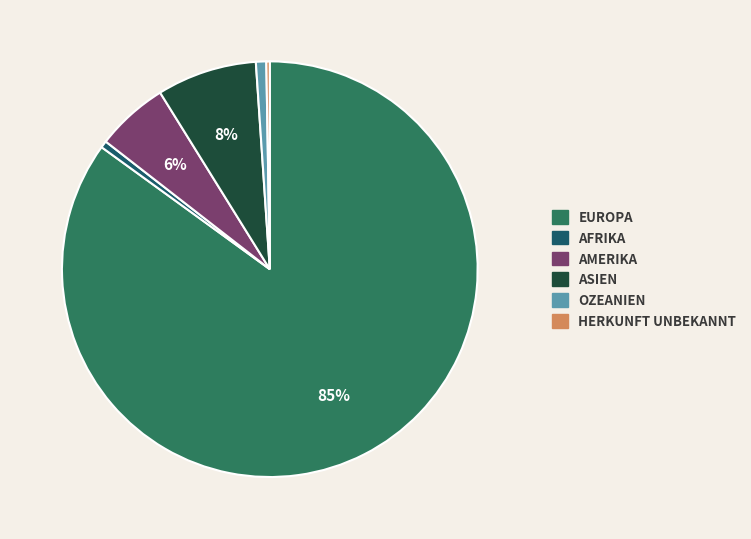

To the nearest percent, what is the average slice percentage?

17%